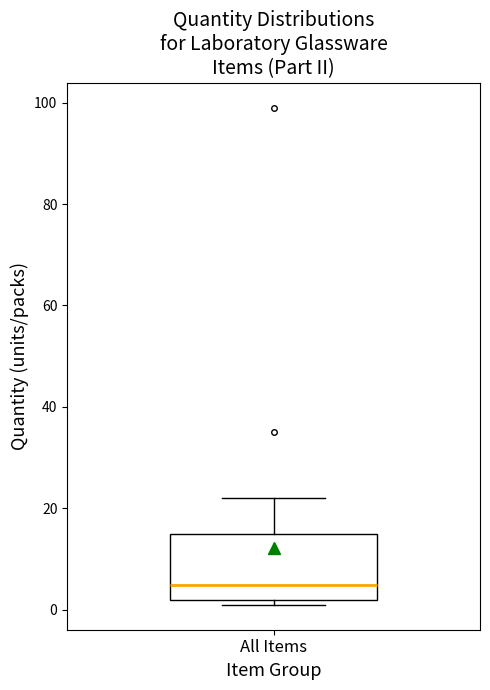

Transcribe this box plot: give where the median line is, the range the box spans, and where the two whiskers end, as read against the y-axis. The values are not printed on the chart, so give them approximately, as read against the axis.

median 6, box 2 to 16, whiskers 2 (just below the box's lower edge) to 22